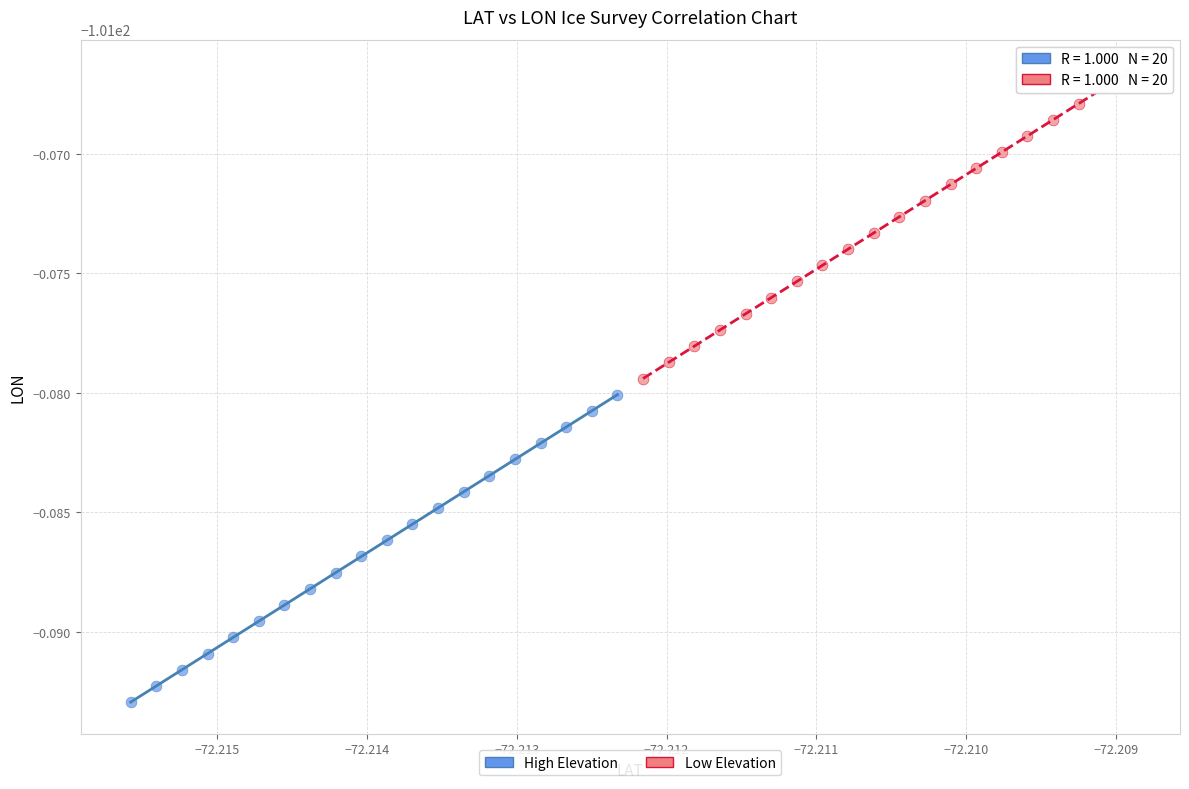

What are all the series names shown in the legend?

High Elevation, Low Elevation